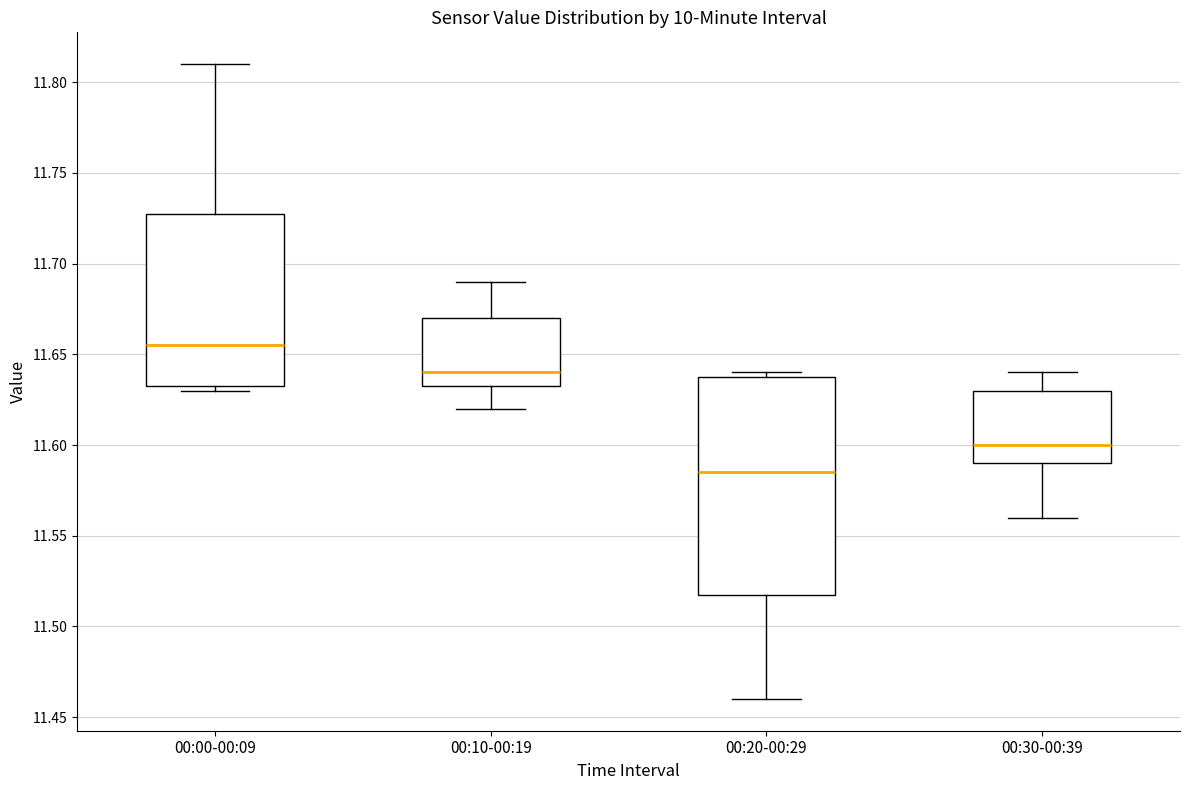

Reading left to right, transcribe this box plot: for each box, give where its median line is, the range the box spans, and where its two whiskers end, as read against the y-axis. The values are not printed on the chart, so give them approximately, as read against the axis.

00:00-00:09: median 11.655, box 11.635 to 11.730, whiskers 11.630 to 11.810
00:10-00:19: median 11.640, box 11.635 to 11.670, whiskers 11.620 to 11.690
00:20-00:29: median 11.585, box 11.520 to 11.640, whiskers 11.460 to 11.640 (just above the box's upper edge)
00:30-00:39: median 11.600, box 11.590 to 11.630, whiskers 11.560 to 11.640